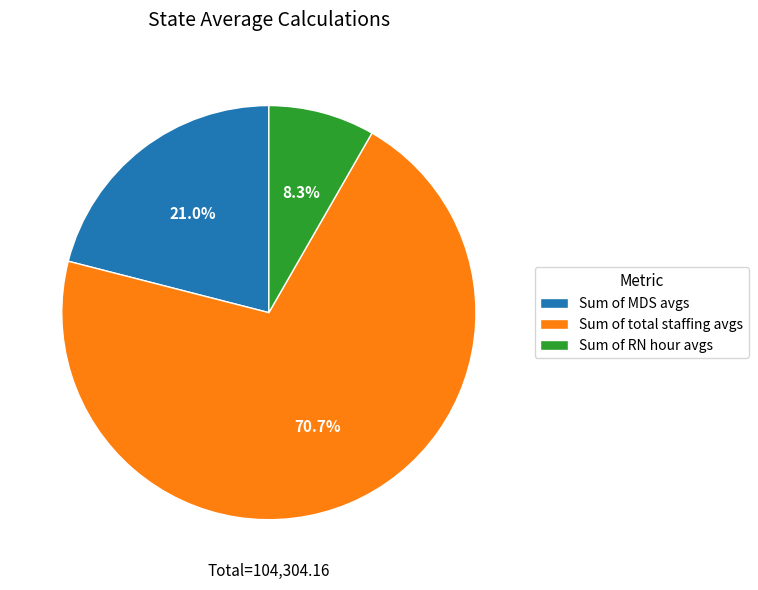

To the nearest percent, what portion does Sum of total staffing avgs represent?

71%